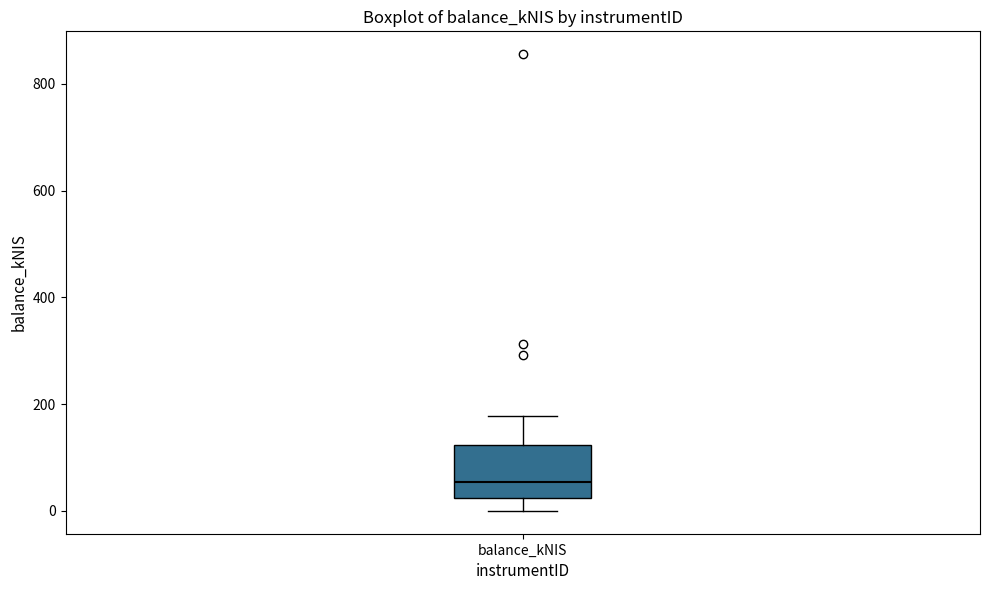

Read this box plot against the y-axis: the position of the median line, the range covered by the box, and the ends of both whiskers. The values are not printed on the chart, so give them approximately, as read against the axis.

median 60, box 20 to 120, whiskers 0 to 180